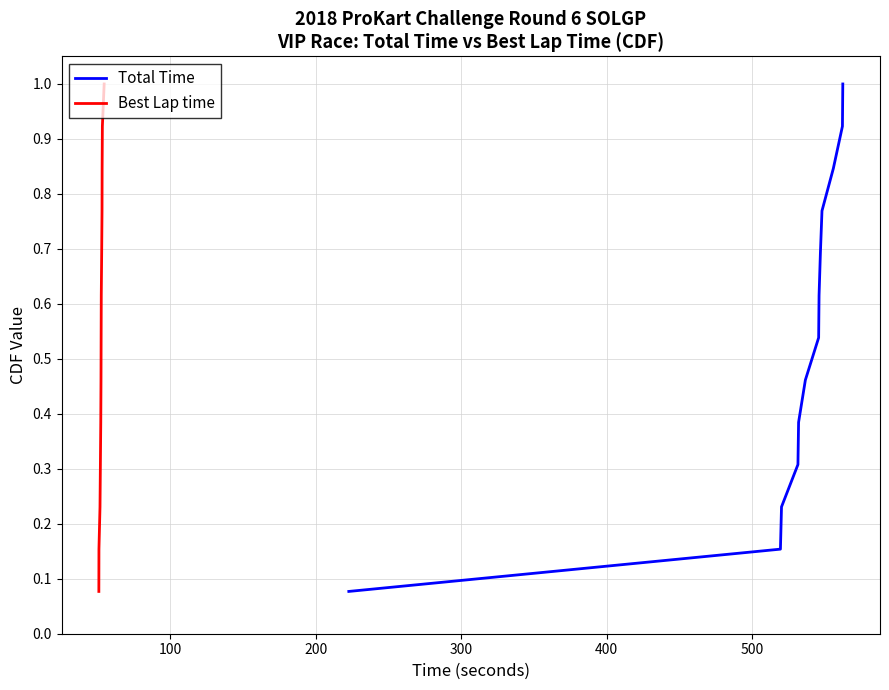

What is the highest value of the Total Time series?

1.0